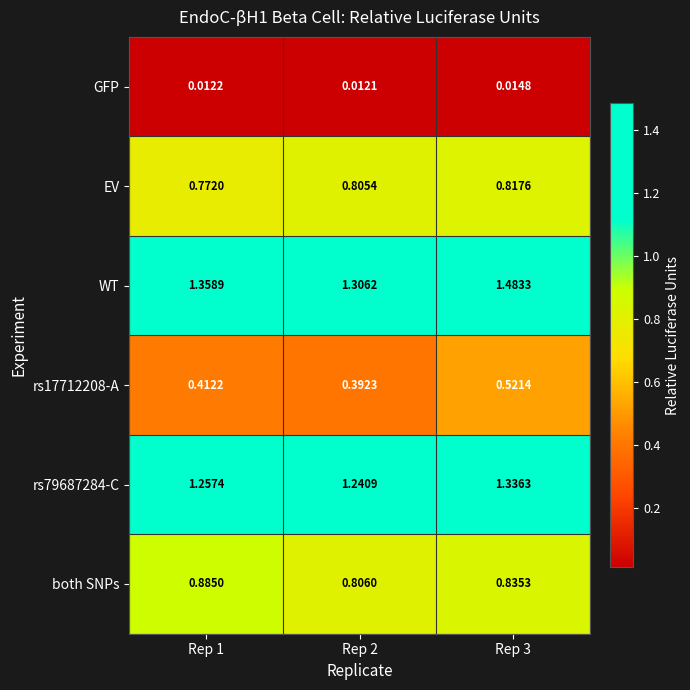

Which series has the largest total across all categories?

WT